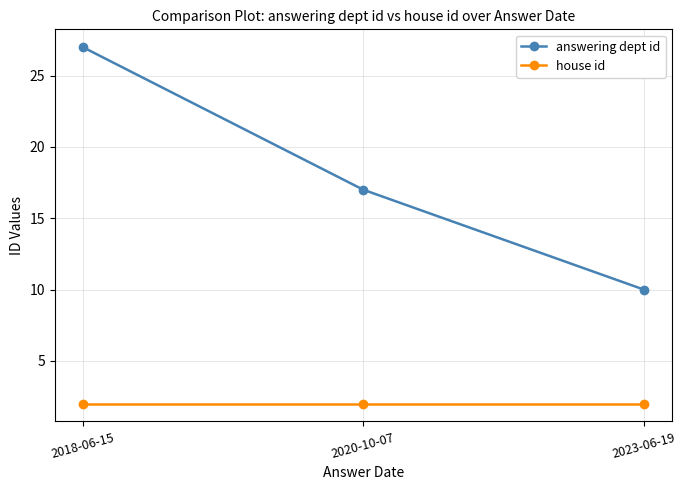

List the series in order of their overall mean, lowest first.

house id, answering dept id